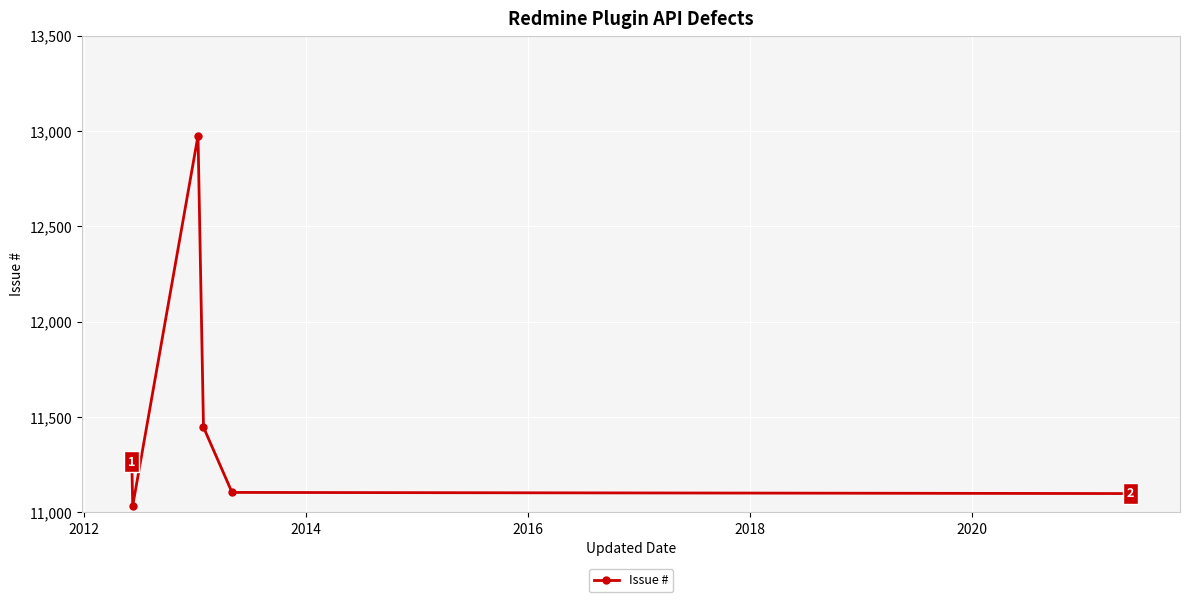

What is the value of the 6th point from the left?

11099